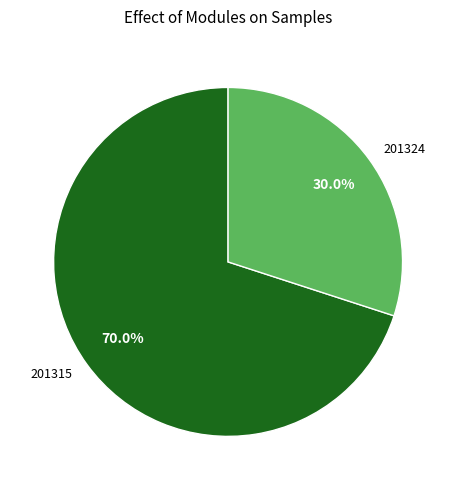

How many slices are in this pie chart?

2